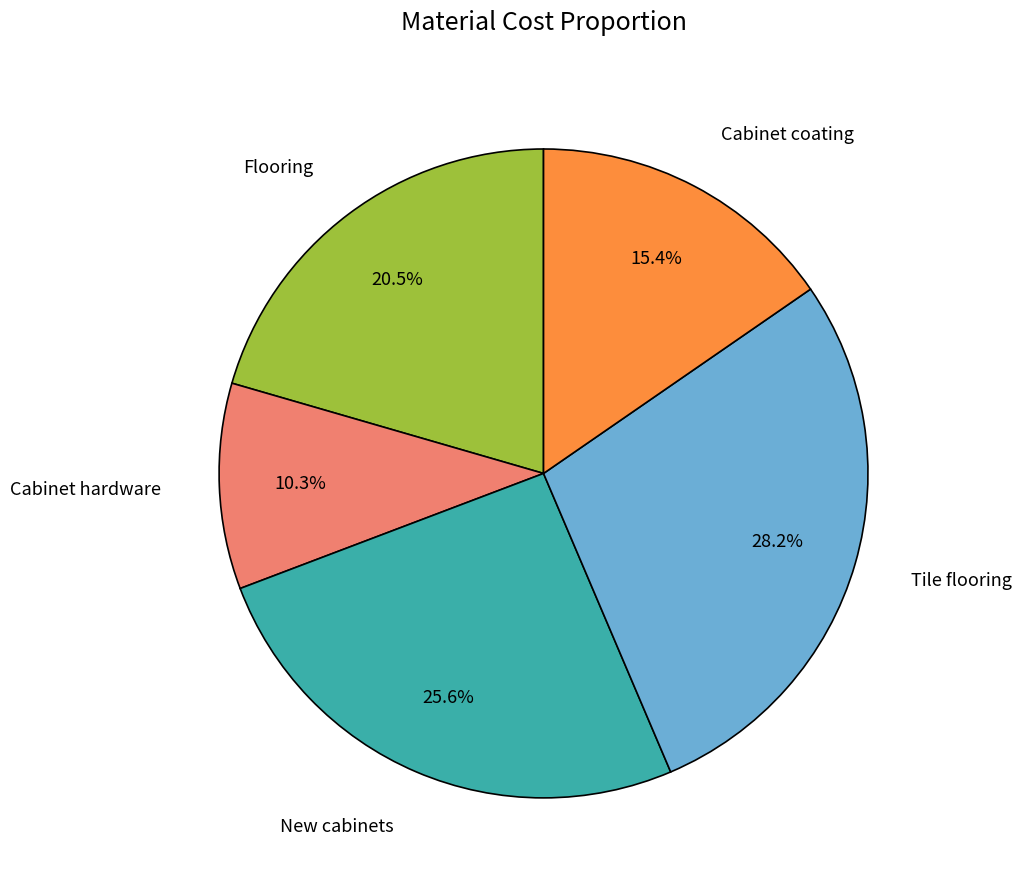

Which has a higher value, Cabinet coating or Cabinet hardware?

Cabinet coating